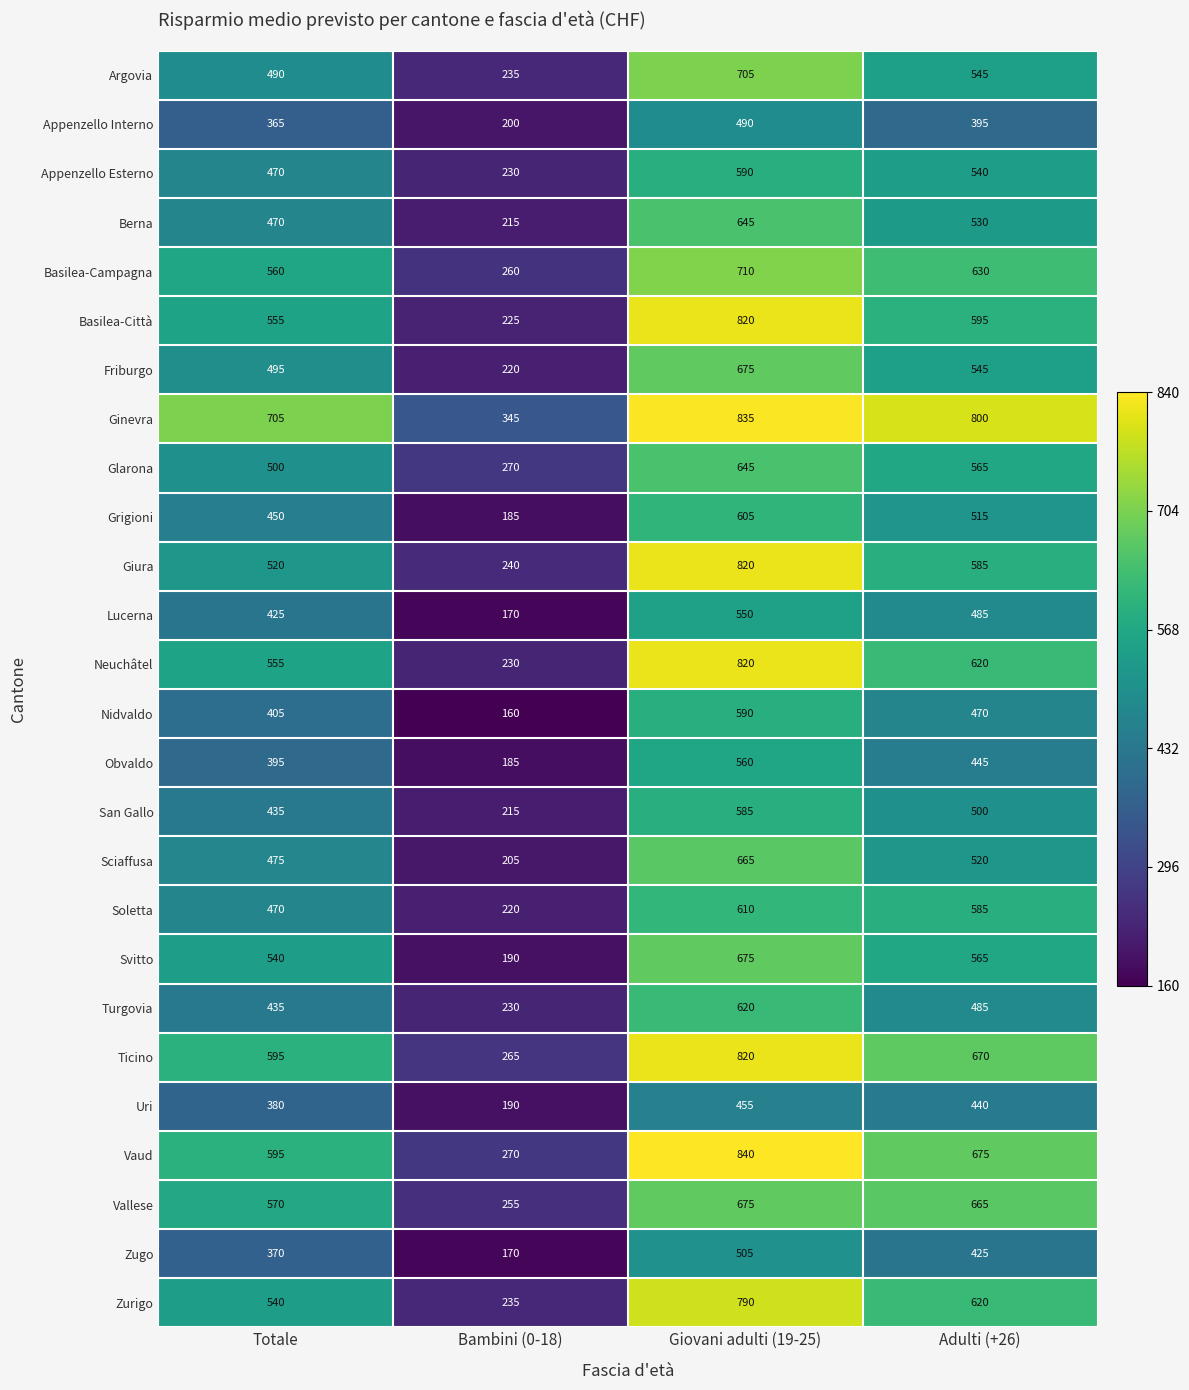

What is the average value of the Giura series?

541